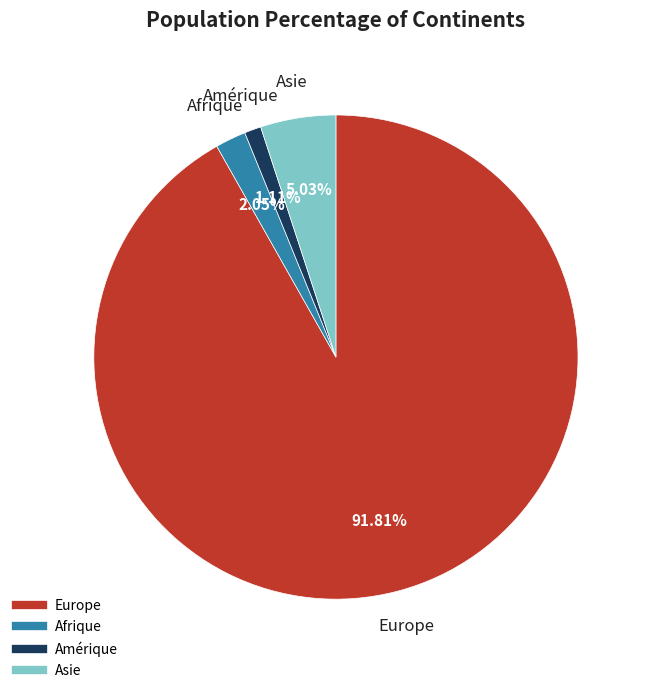

Does any single category account for the majority?

Yes